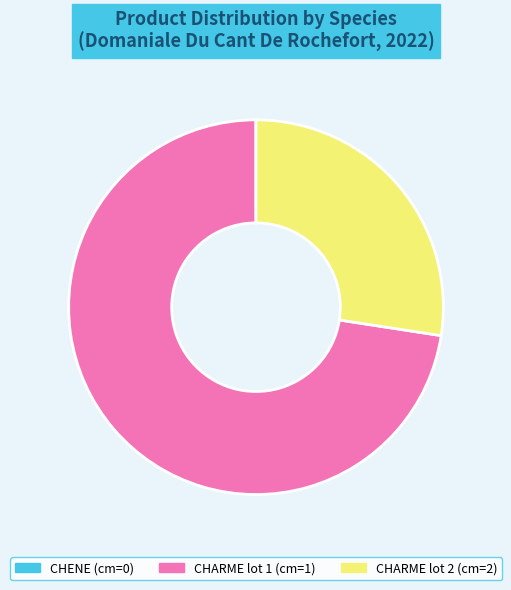

Is there a majority slice in this chart?

Yes